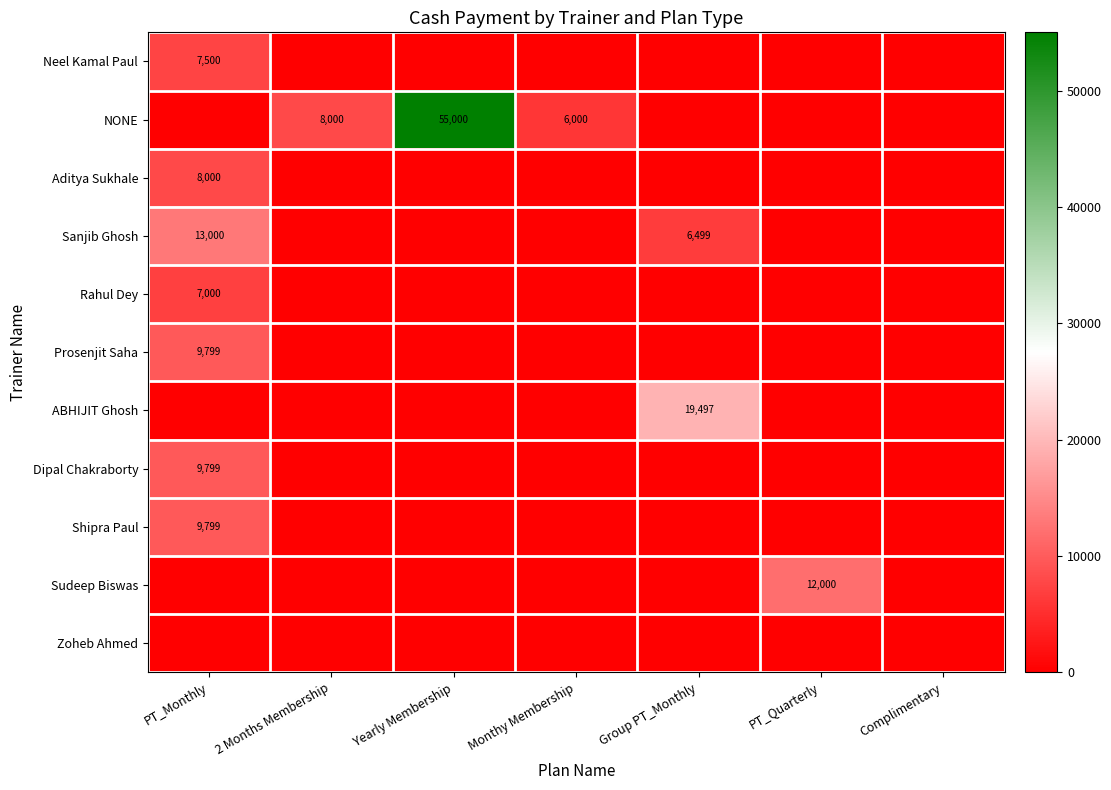

At 2 Months Membership, list the series in order from smallest to largest.

Neel Kamal Paul, Aditya Sukhale, Sanjib Ghosh, Rahul Dey, Prosenjit Saha, ABHIJIT Ghosh, Dipal Chakraborty, Shipra Paul, Sudeep Biswas, Zoheb Ahmed, NONE